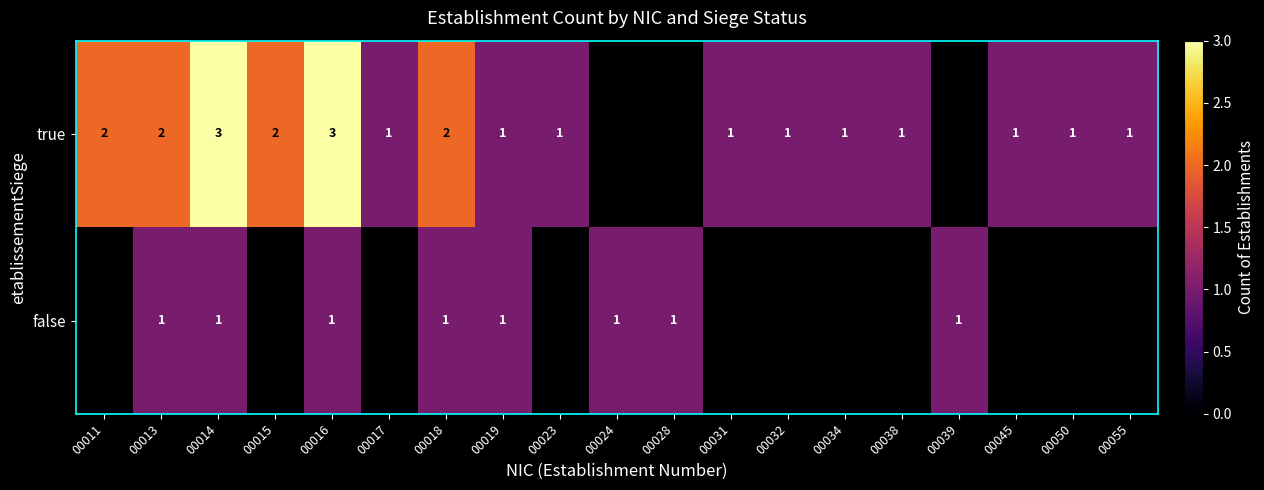

True or false: true has a value of 2 at 00023.

False